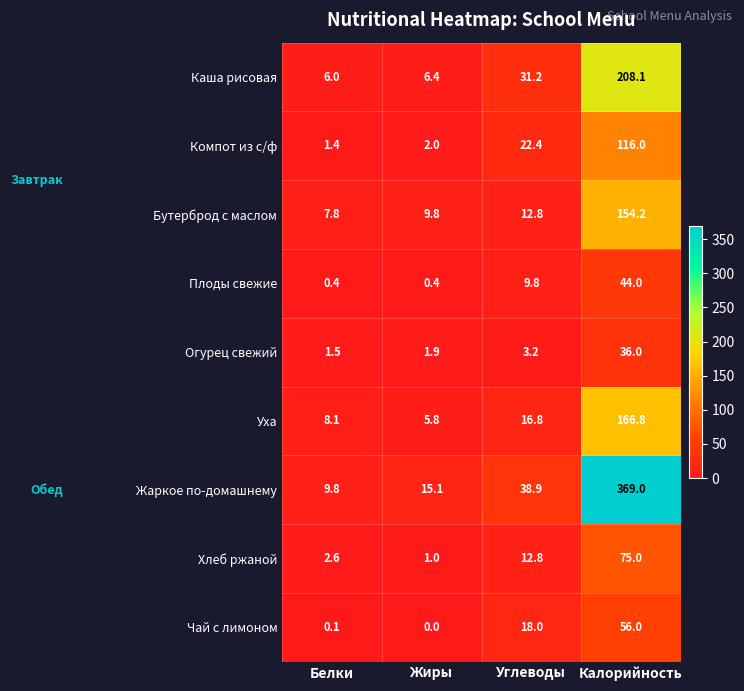

What is the difference between the maximum and second lowest values in the Бутерброд с маслом series?

144.4